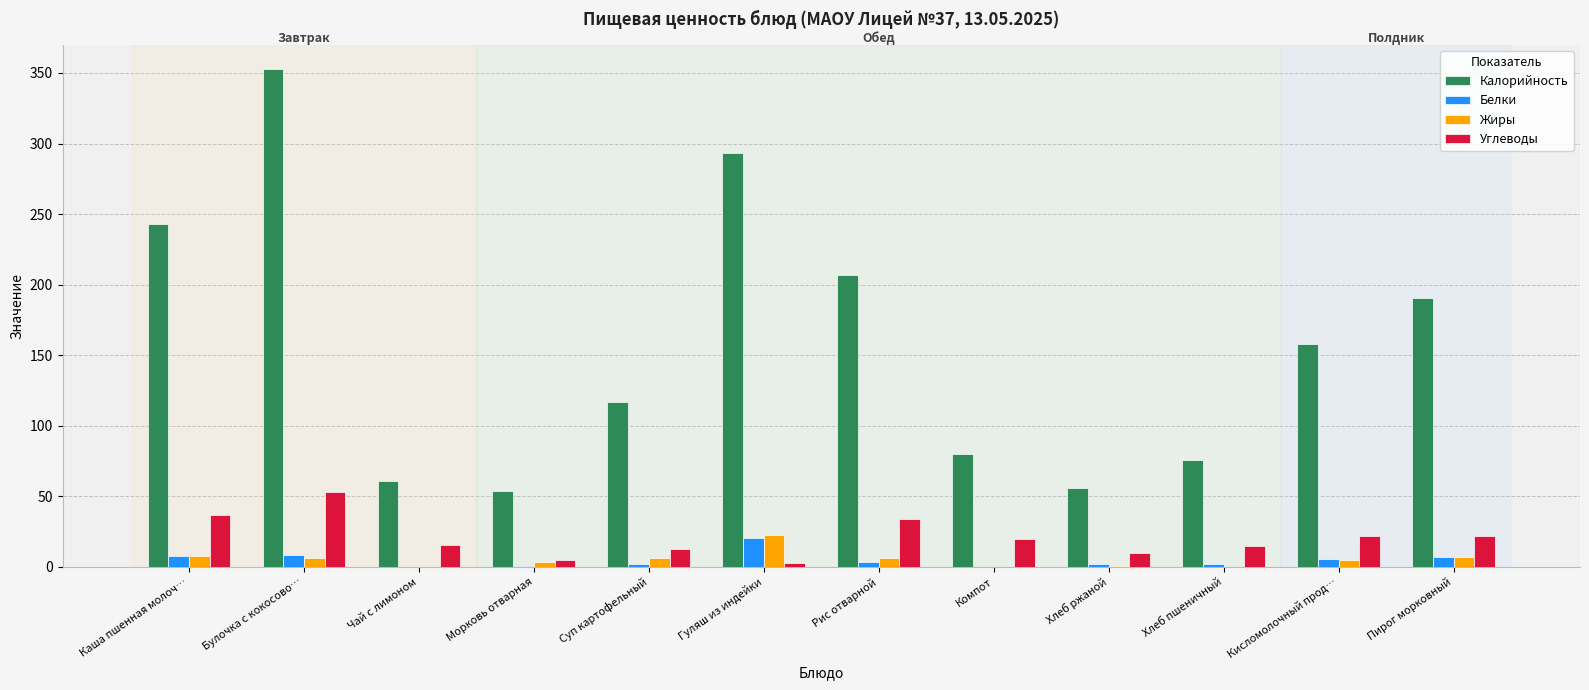

Which series has the largest total across all categories?

Калорийность